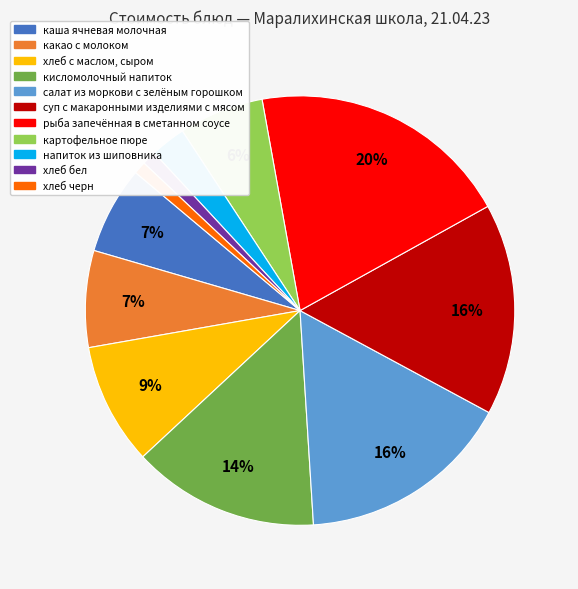

To the nearest percent, what portion does каша ячневая молочная represent?

7%